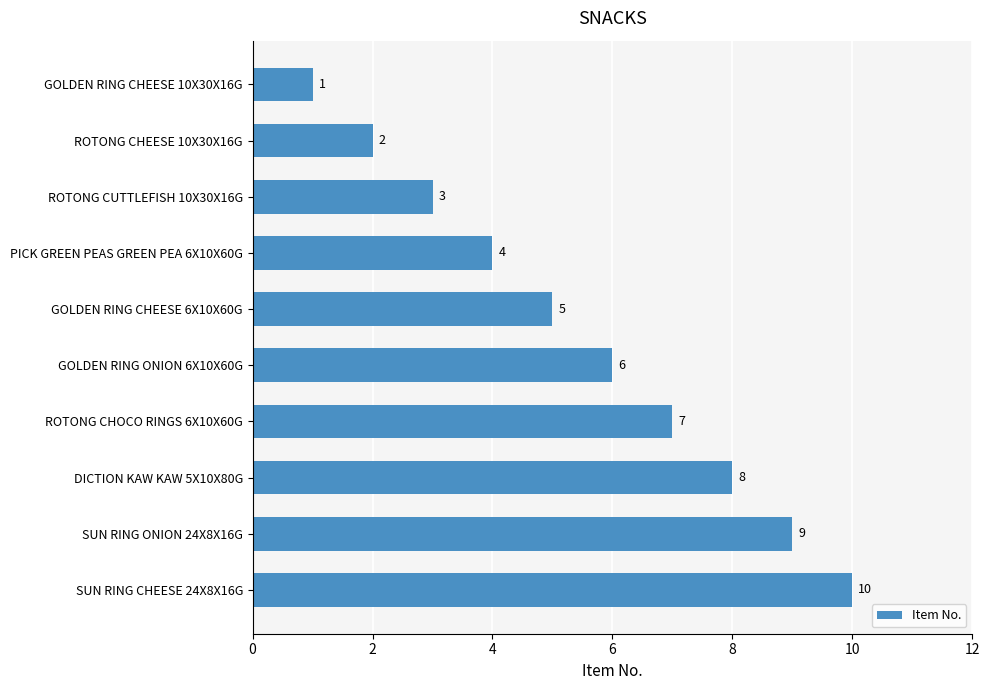

True or false: the data shows 5 at GOLDEN RING CHEESE 6X10X60G.

True